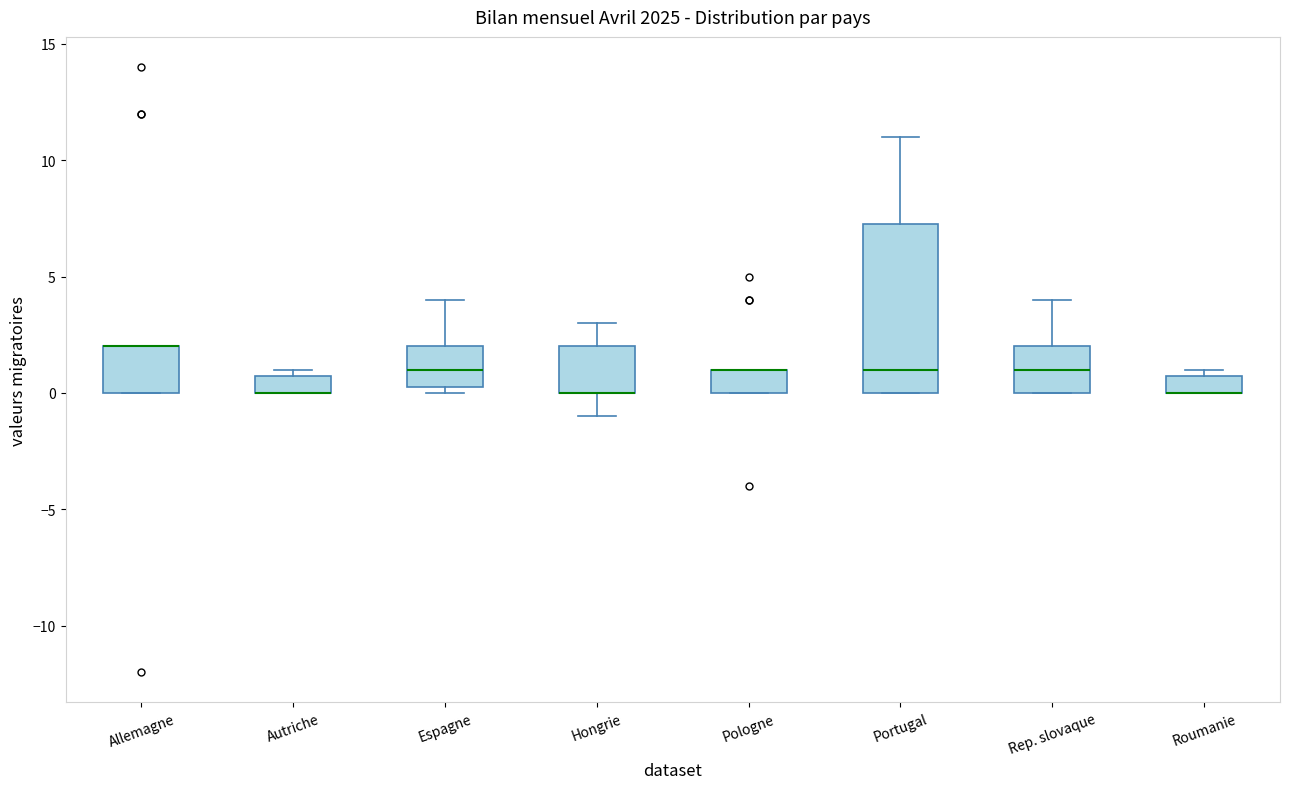

Comparing the boxes themselves (not the whiskers), which one is the tallest?

Portugal